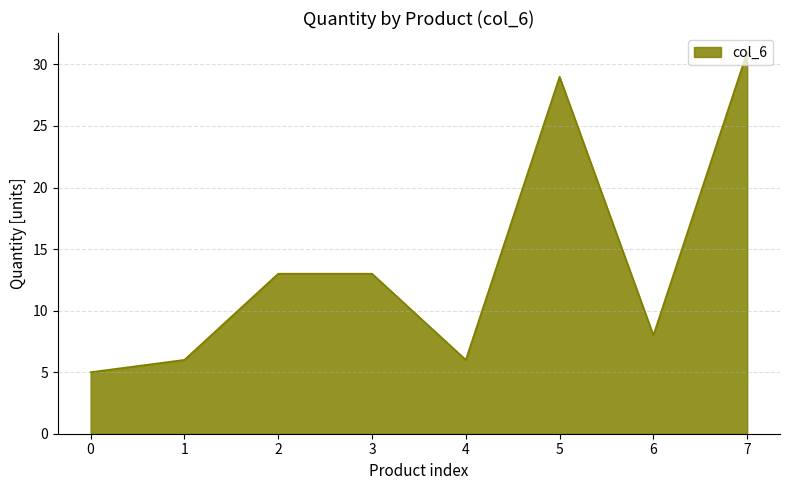

What is the greatest value displayed?

31